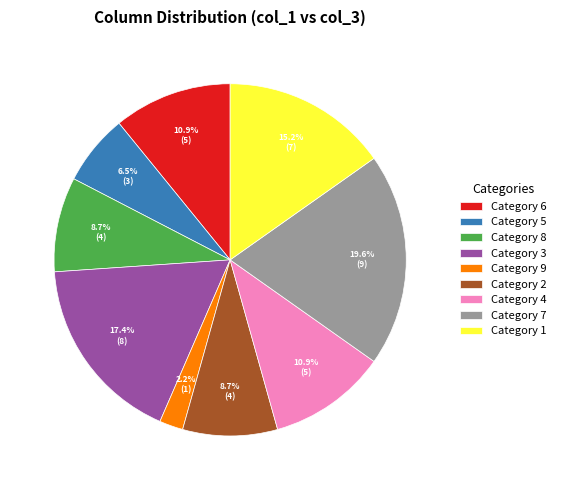

Which category has the smallest portion of the pie?

Category 9